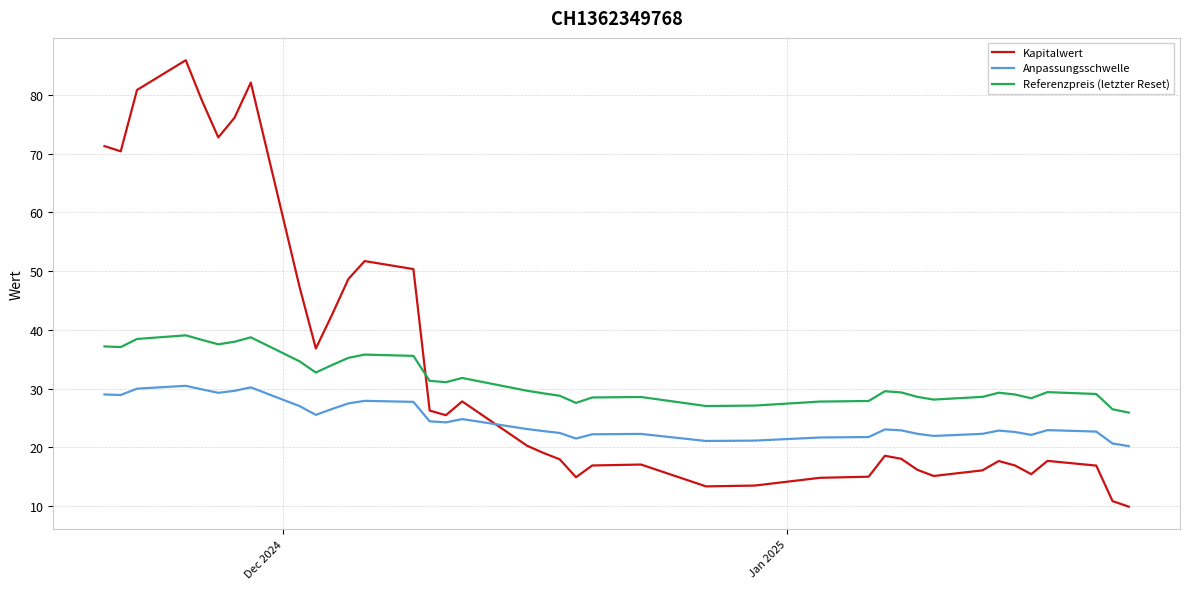

Which series ends up on top after the final intersection of Anpassungsschwelle and Kapitalwert?

Anpassungsschwelle